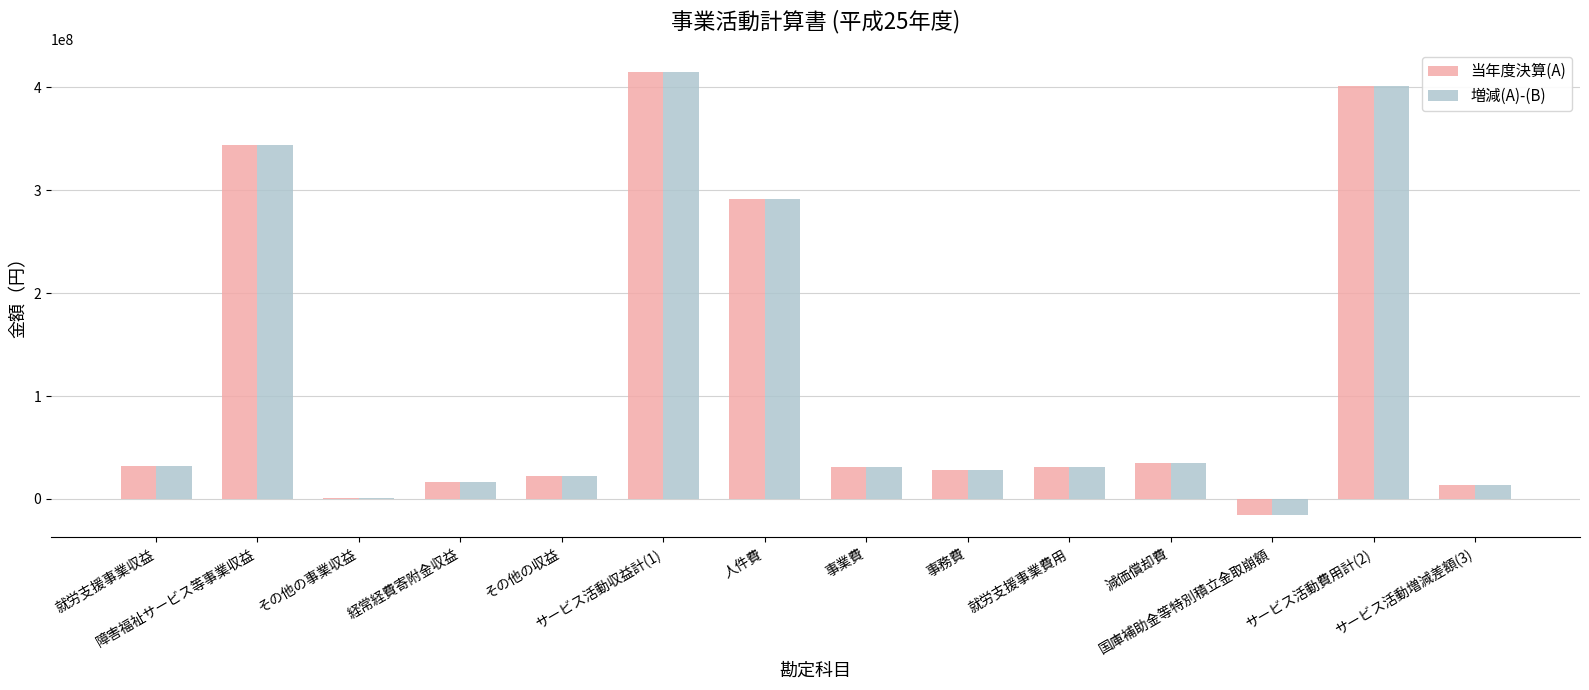

Read the 増減(A)-(B) value at 人件費.

291969487